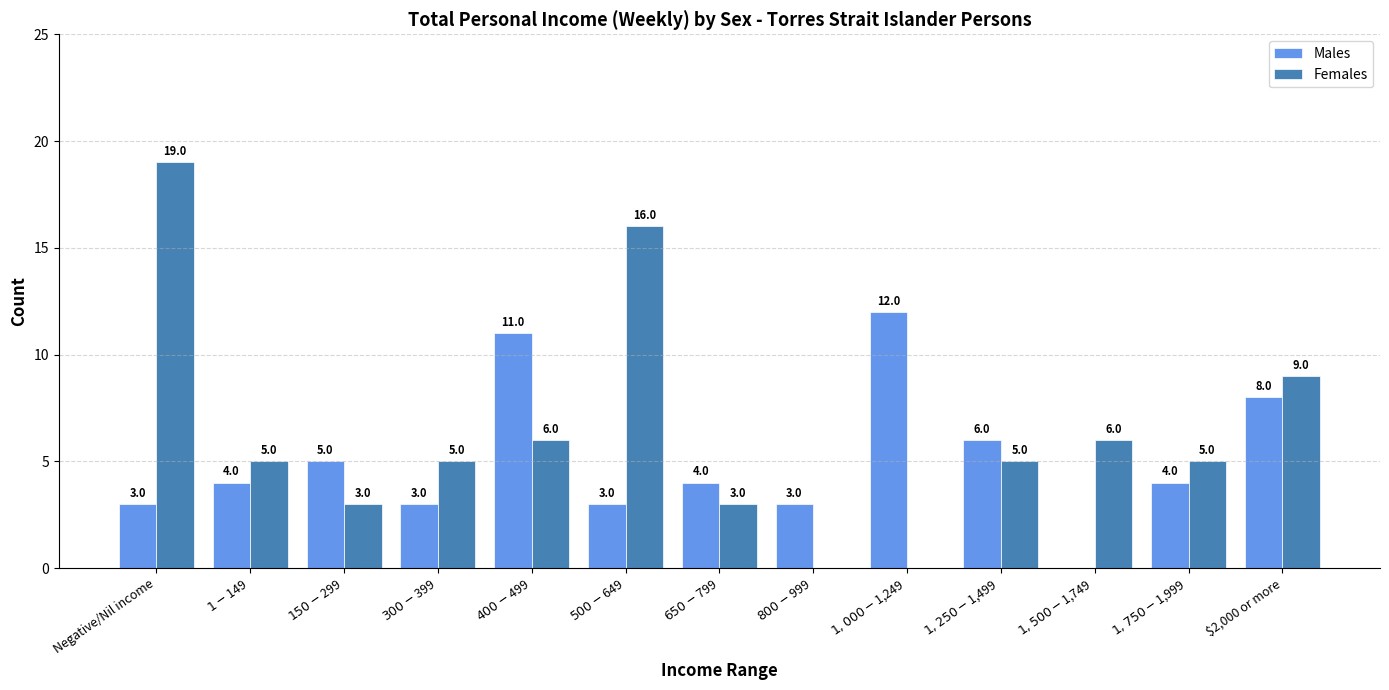

What is the sum of the Females values at $400-$499 and $500-$649?

22